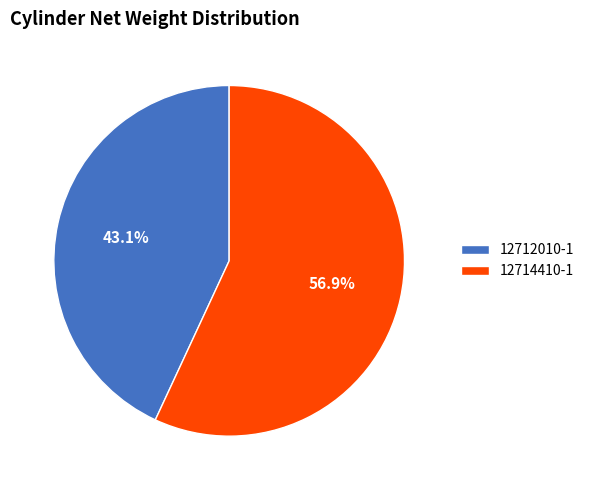

To the nearest percent, what portion does 12712010-1 represent?

43%